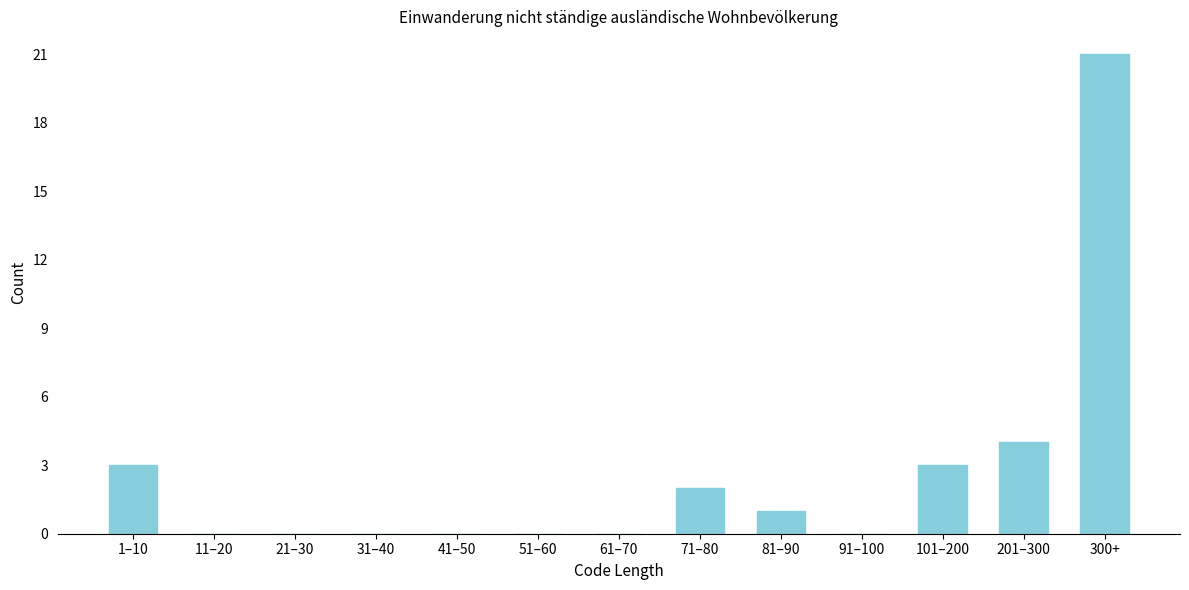

Reading right to left, transcribe all the data shown in this chart.

300+=21	201–300=4	101–200=3	91–100=0	81–90=1	71–80=2	61–70=0	51–60=0	41–50=0	31–40=0	21–30=0	11–20=0	1–10=3